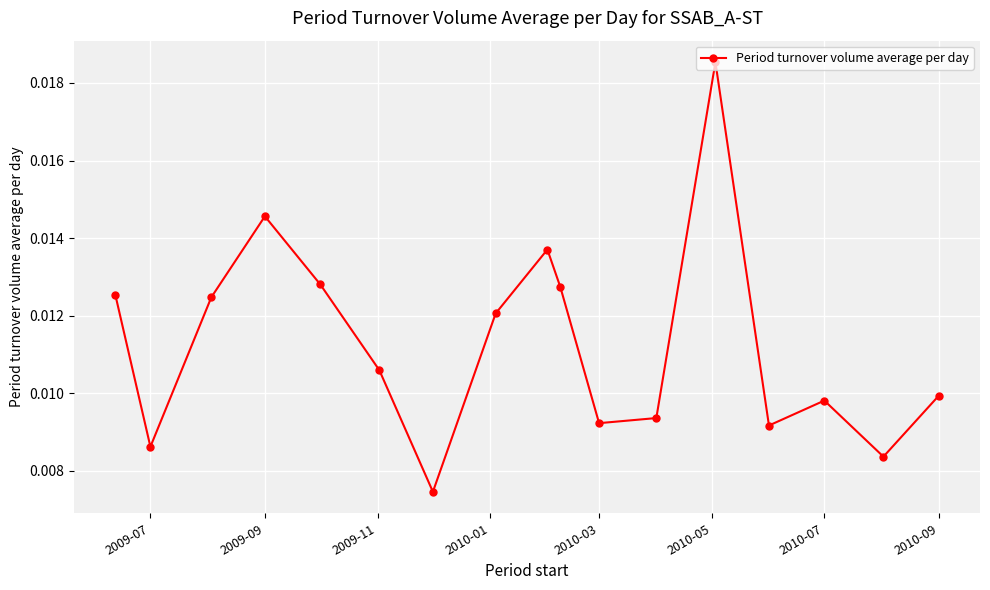

How many points are higher than both their immediate neighbors (excluding endpoints)?

4